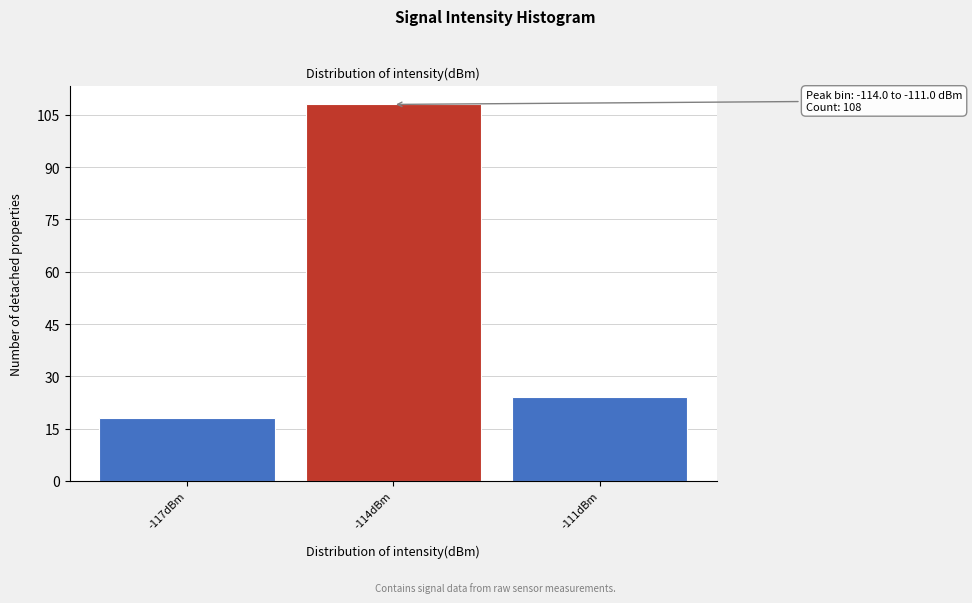

Reading left to right, what are all the values shown in this chart?

-117dBm=18	-114dBm=108	-111dBm=24